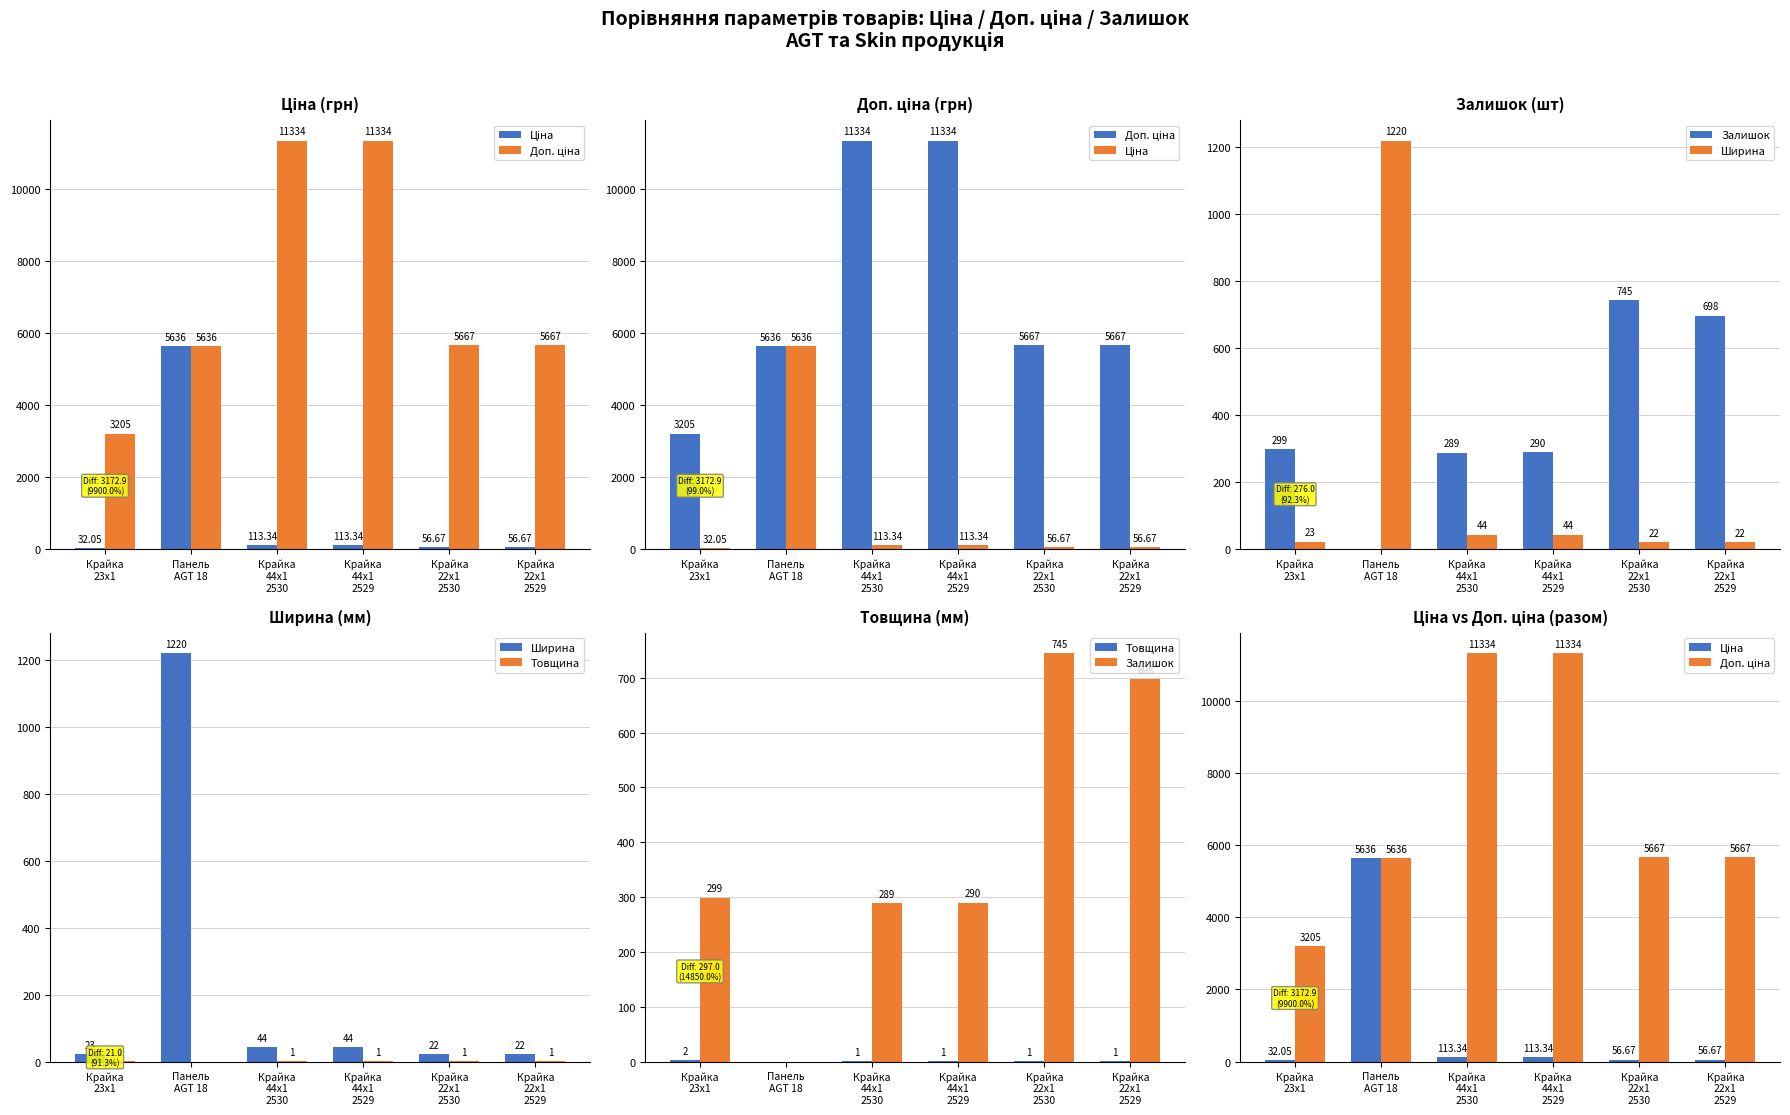

Does the chart contain stacked bars?

No